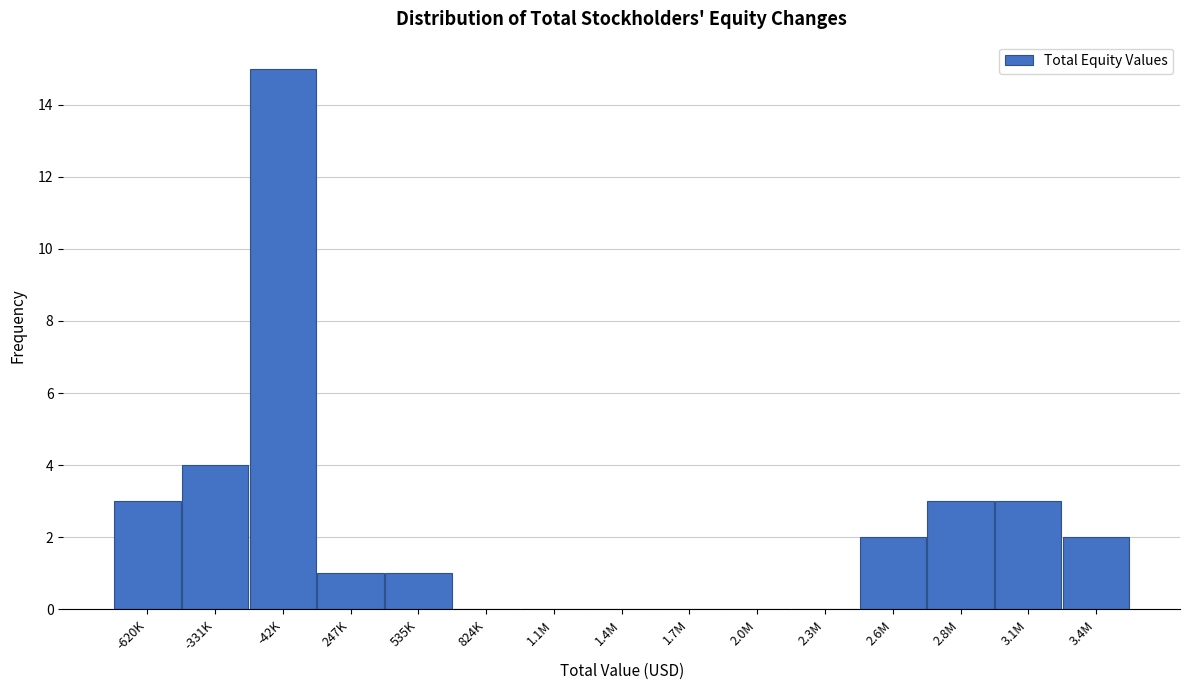

Reading left to right, extract all data points from this chart.

-620K=3	-331K=4	-42K=15	247K=1	535K=1	824K=0	1.1M=0	1.4M=0	1.7M=0	2.0M=0	2.3M=0	2.6M=2	2.8M=3	3.1M=3	3.4M=2